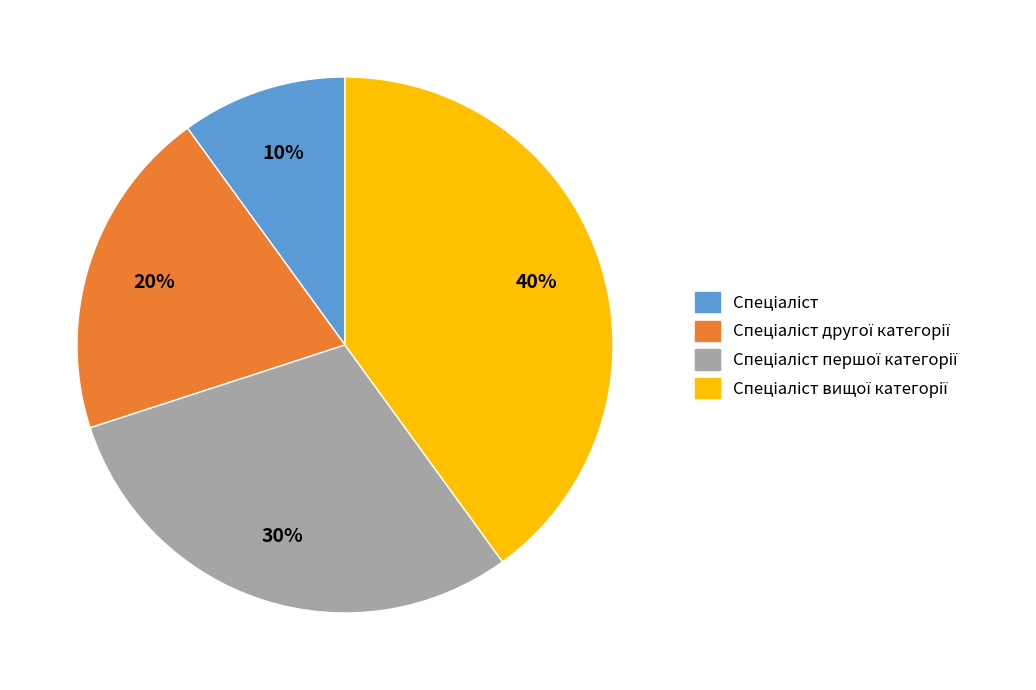

To the nearest percent, what is the difference between the largest and smallest slice percentages?

30%